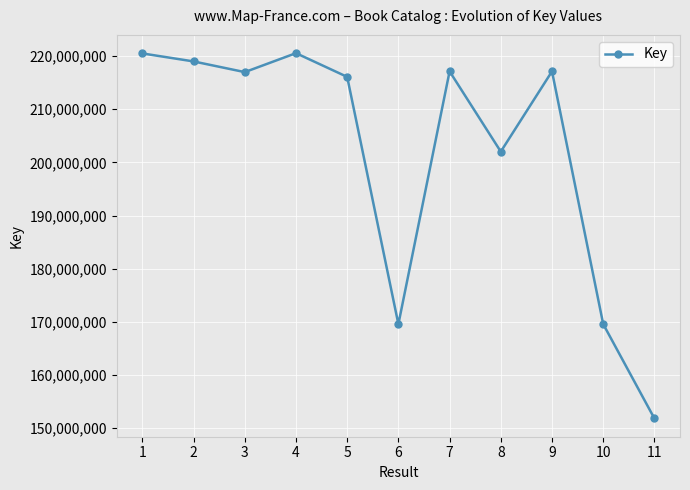

Approximately how many times larger is the value at 5 compared to 10?

1.3